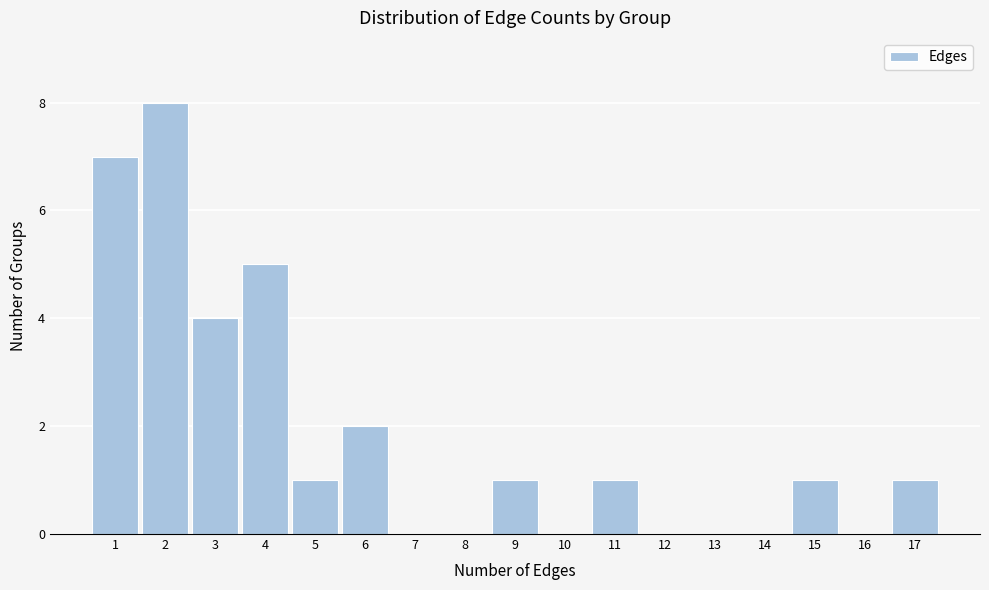

Reading left to right, transcribe this chart: for each bar, give the range it covers on the x-axis and its height. The values are not printed on the chart, so give them approximately, as read against the axis.

0.5 to 1.5: 7
1.5 to 2.5: 8
2.5 to 3.5: 4
3.5 to 4.5: 5
4.5 to 5.5: 1
5.5 to 6.5: 2
6.5 to 7.5: 0
7.5 to 8.5: 0
8.5 to 9.5: 1
9.5 to 10.5: 0
10.5 to 11.5: 1
11.5 to 12.5: 0
12.5 to 13.5: 0
13.5 to 14.5: 0
14.5 to 15.5: 1
15.5 to 16.5: 0
16.5 to 17.5: 1